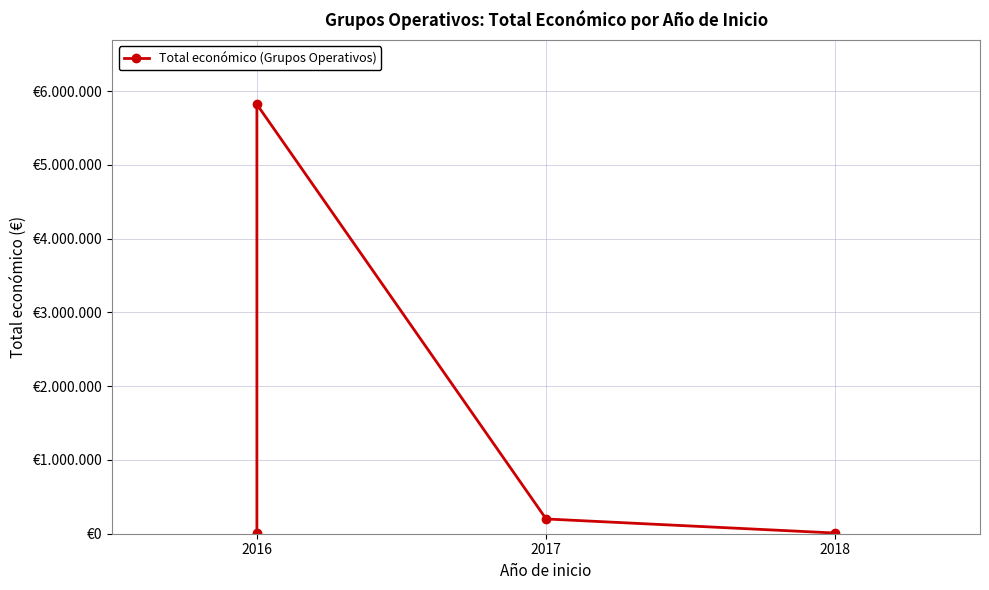

What is the label of the 1st point from the left?

2016